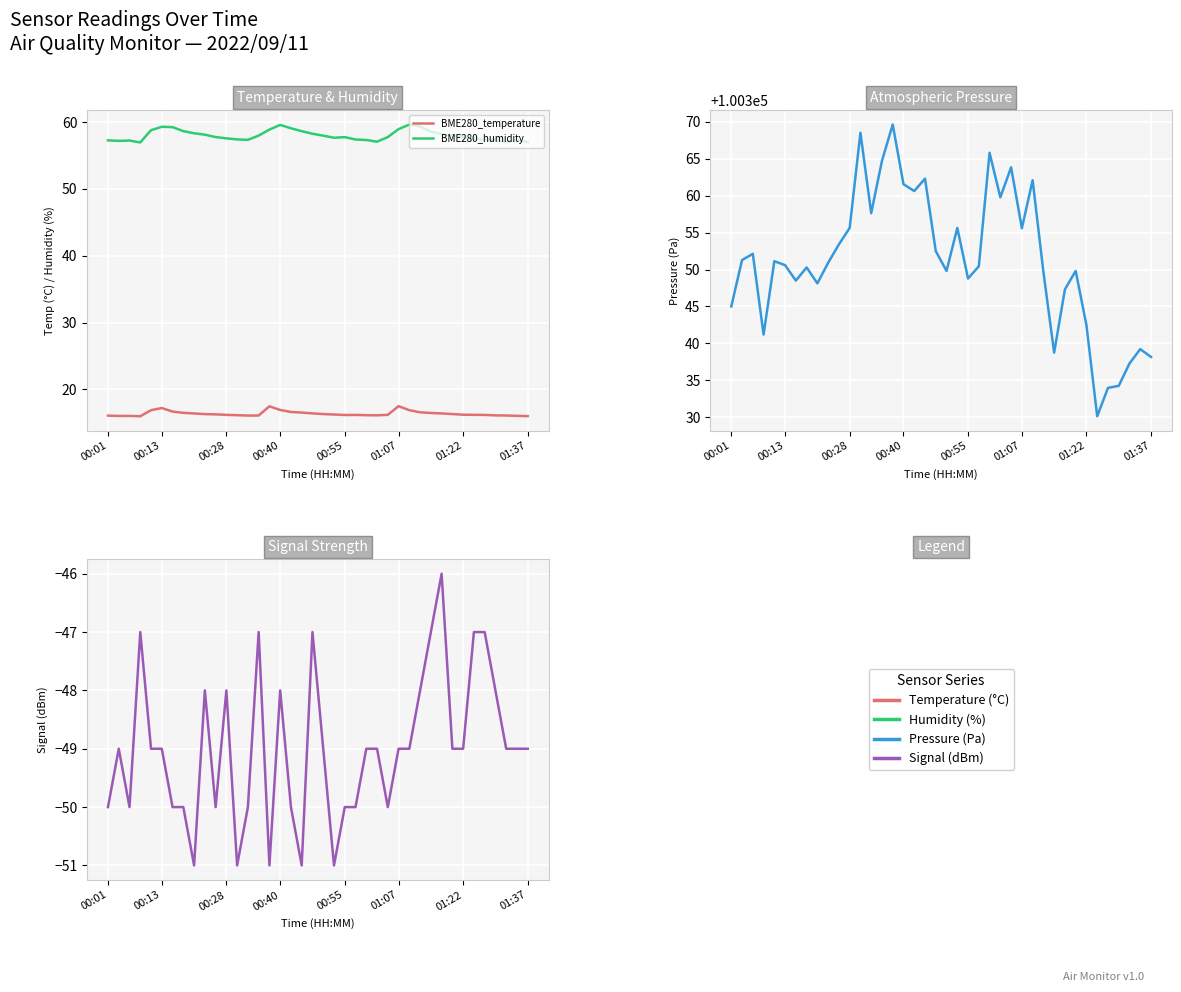

Rank the series by their maximum value, from highest to lowest.

BME280_pressure, BME280_humidity, BME280_temperature, Signal